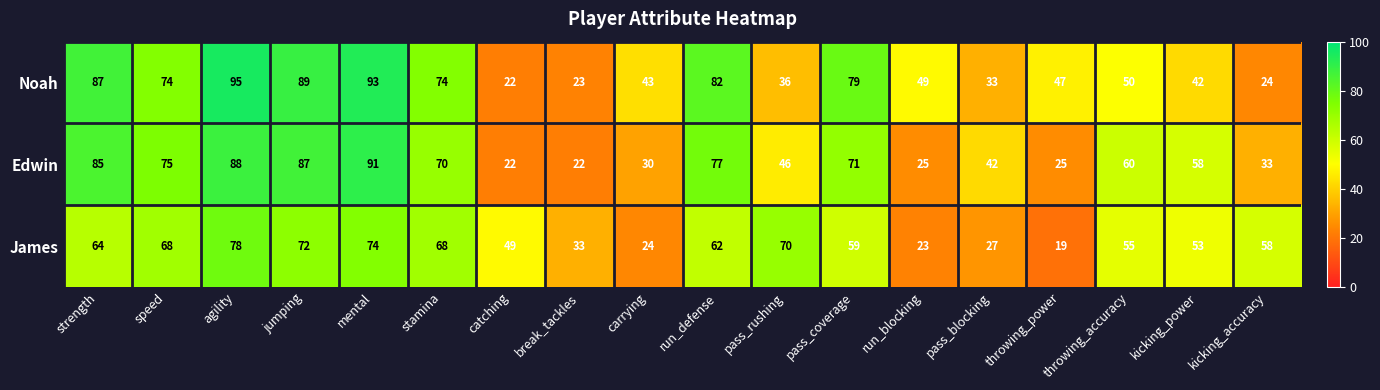

What is the smallest value displayed?

19